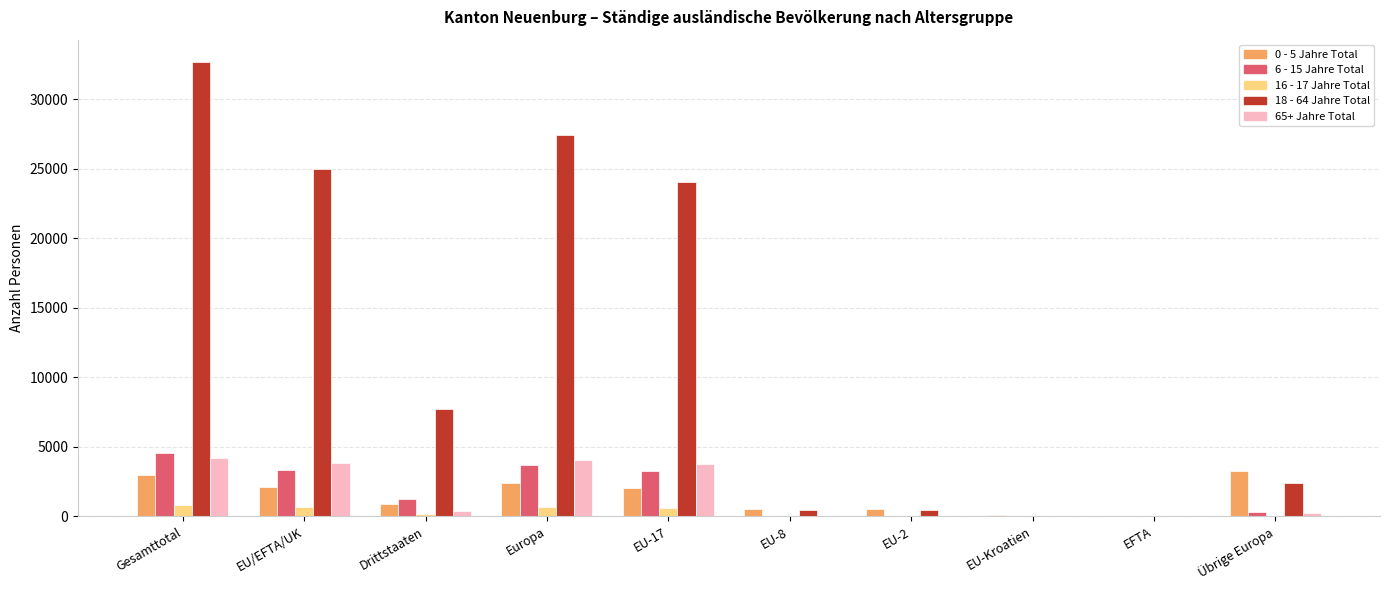

Is the value of 18 - 64 Jahre Total at EU/EFTA/UK greater than the value of 6 - 15 Jahre Total at EFTA?

Yes